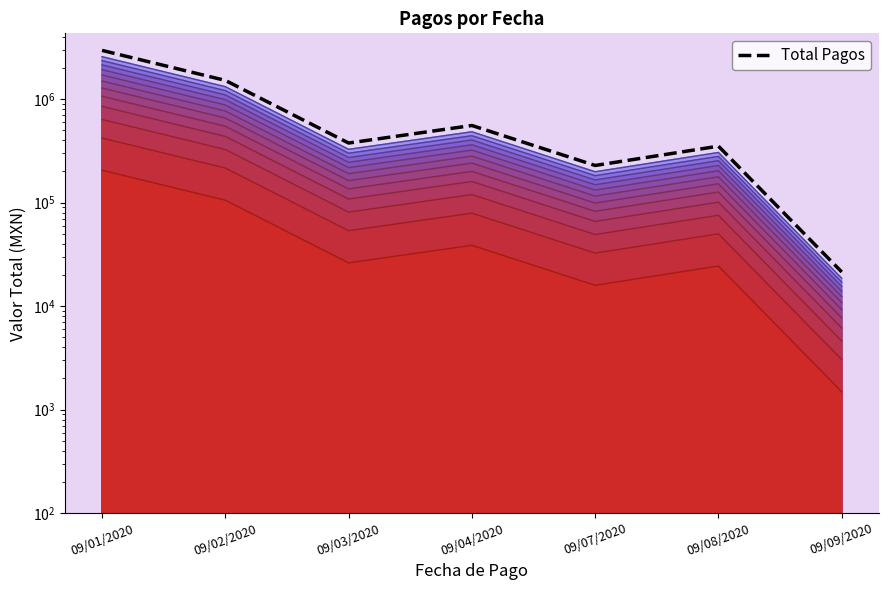

Reading left to right, what are all the values shown in this chart?

2950710.3	1513759.4	375778.4	555253.8	228135.5	350440.5	21344.0